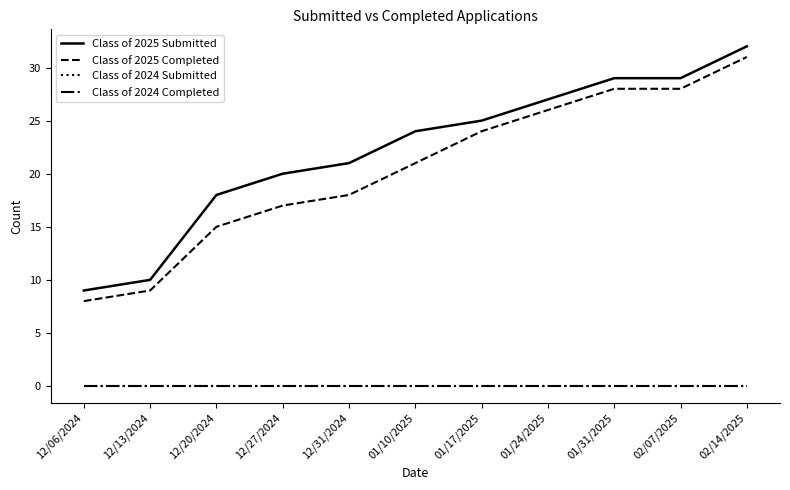

True or false: Class of 2024 Completed has more than 1 interior local peaks.

False